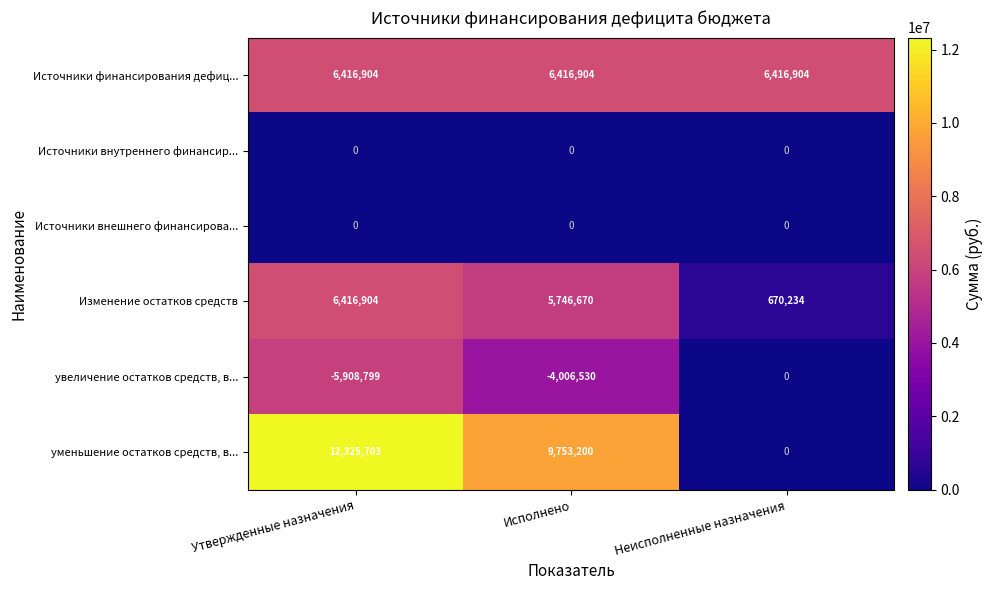

Which series has the widest spread of values?

уменьшение остатков средств, в...